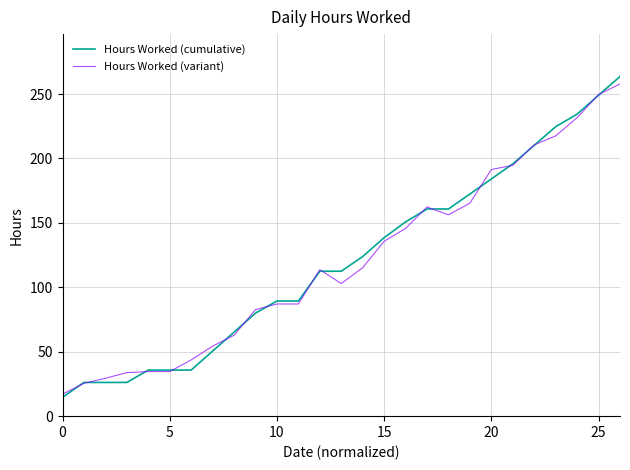

What is the smallest value displayed?

14.6